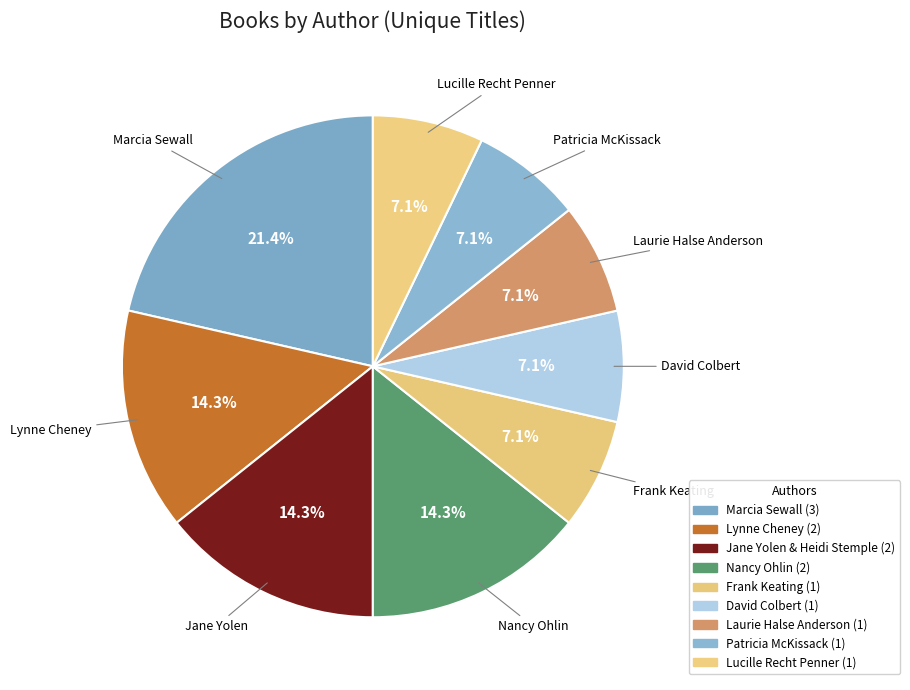

What is the smallest slice in the pie chart?

Frank Keating